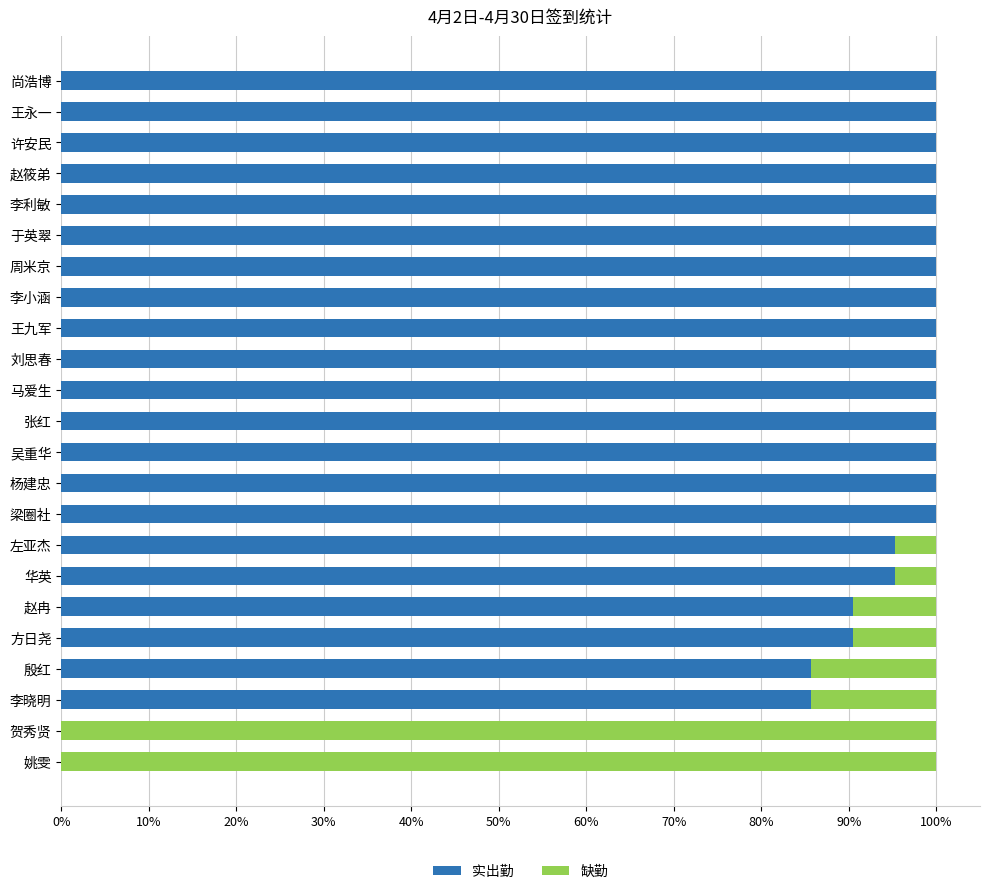

What are all the series names shown in the legend?

实出勤, 缺勤